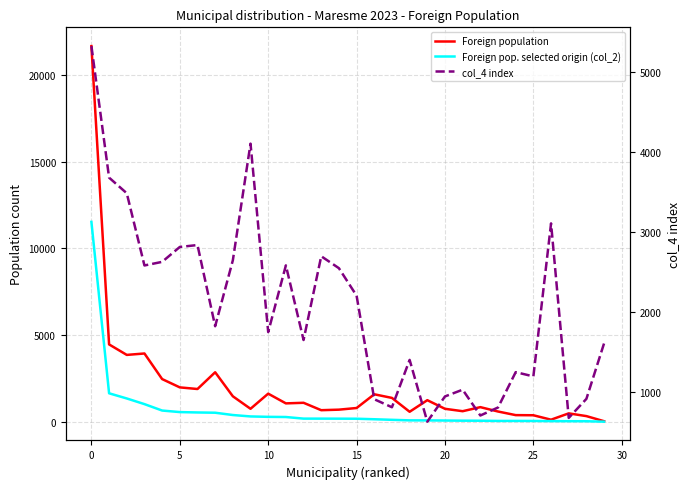

True or false: Foreign pop. selected origin (col_2) and Foreign population cross at least once.

False